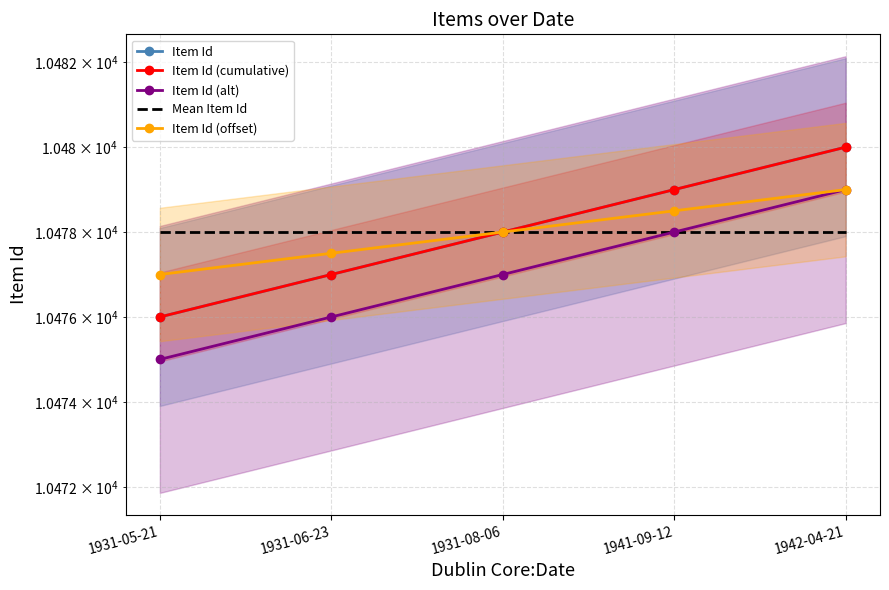

True or false: Item Id (alt) and Item Id cross at least once.

False